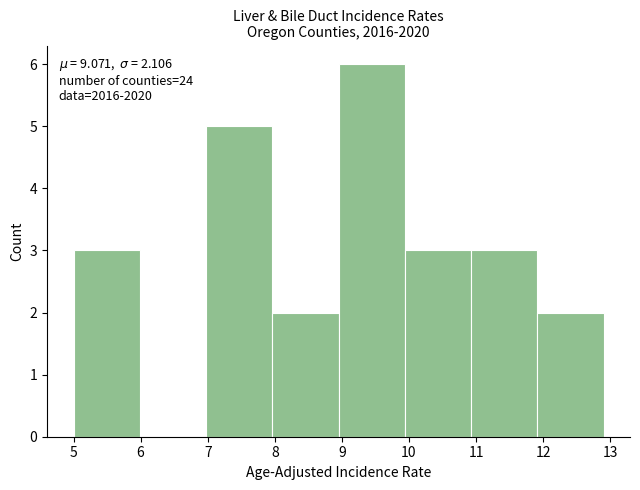

Which range on the x-axis has the tallest bar?

9.0 to 9.9